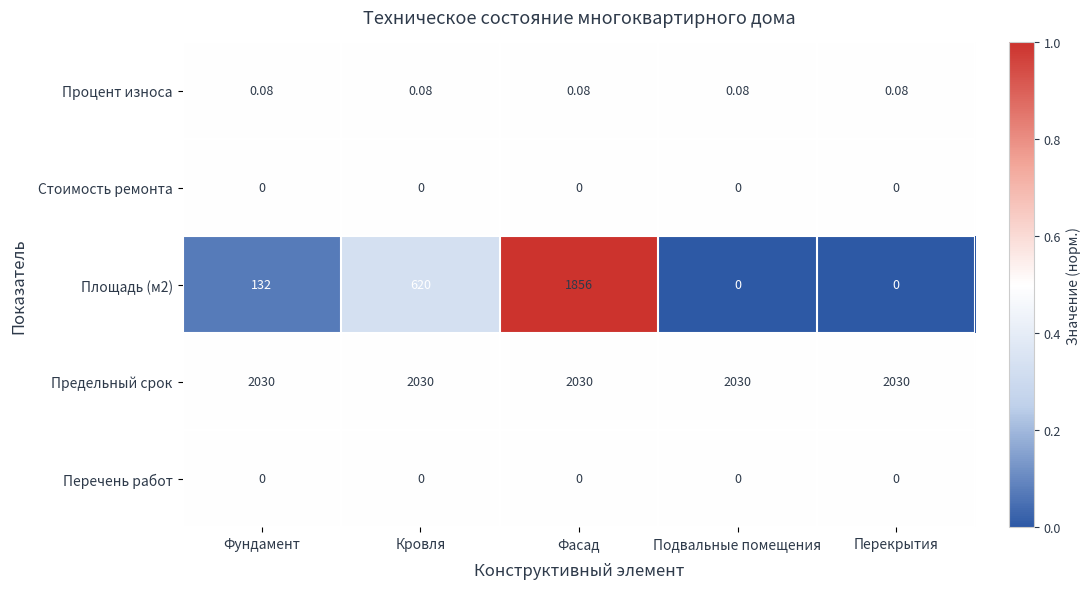

How many data points does each series have?

5